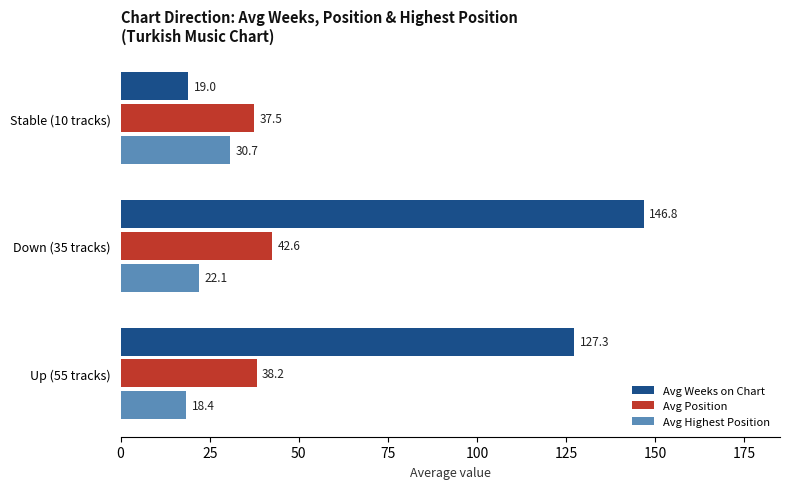

Which series has the largest total across all categories?

Avg Weeks on Chart